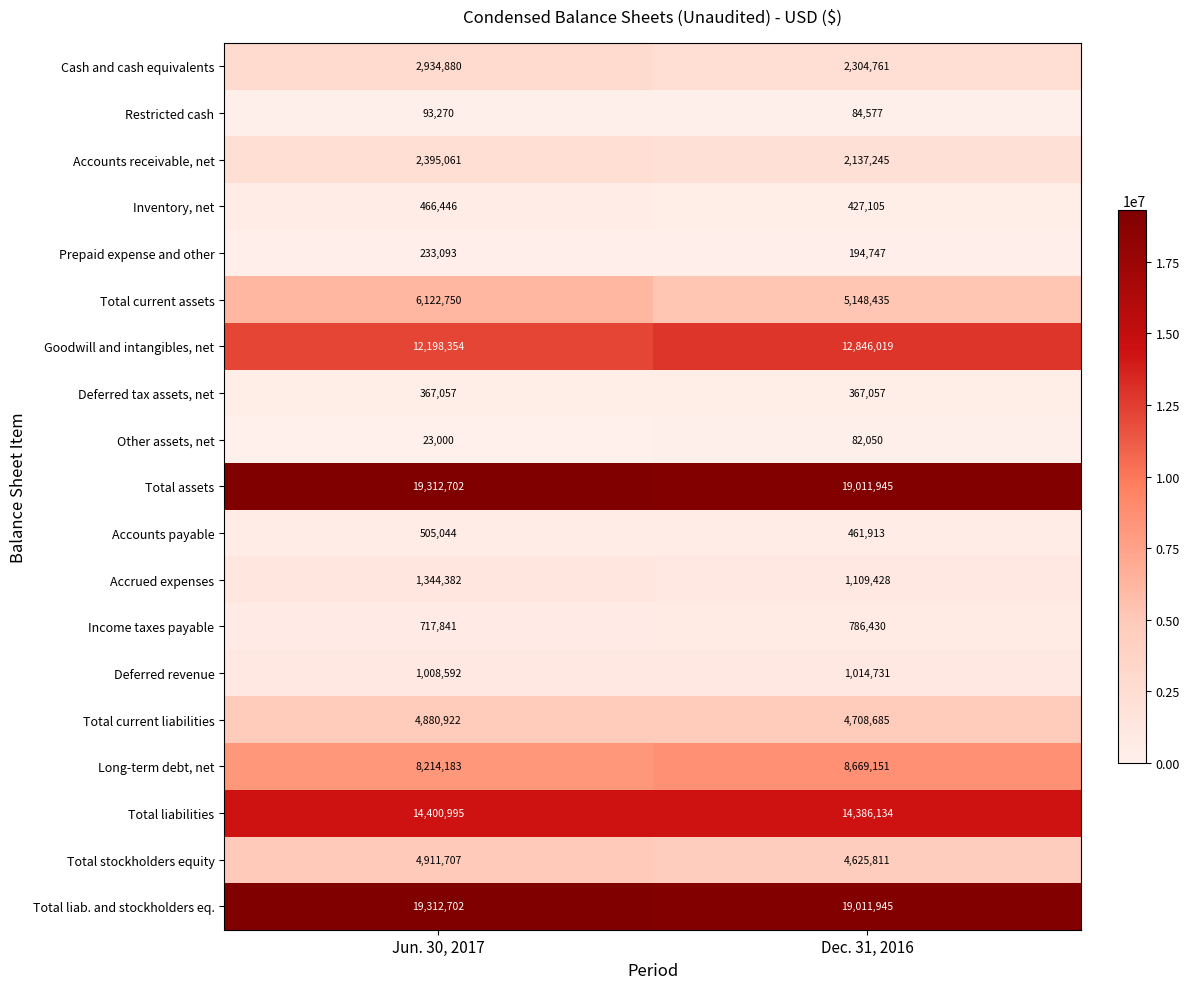

What is the difference between the Accounts payable values at Dec. 31, 2016 and Jun. 30, 2017?

43131